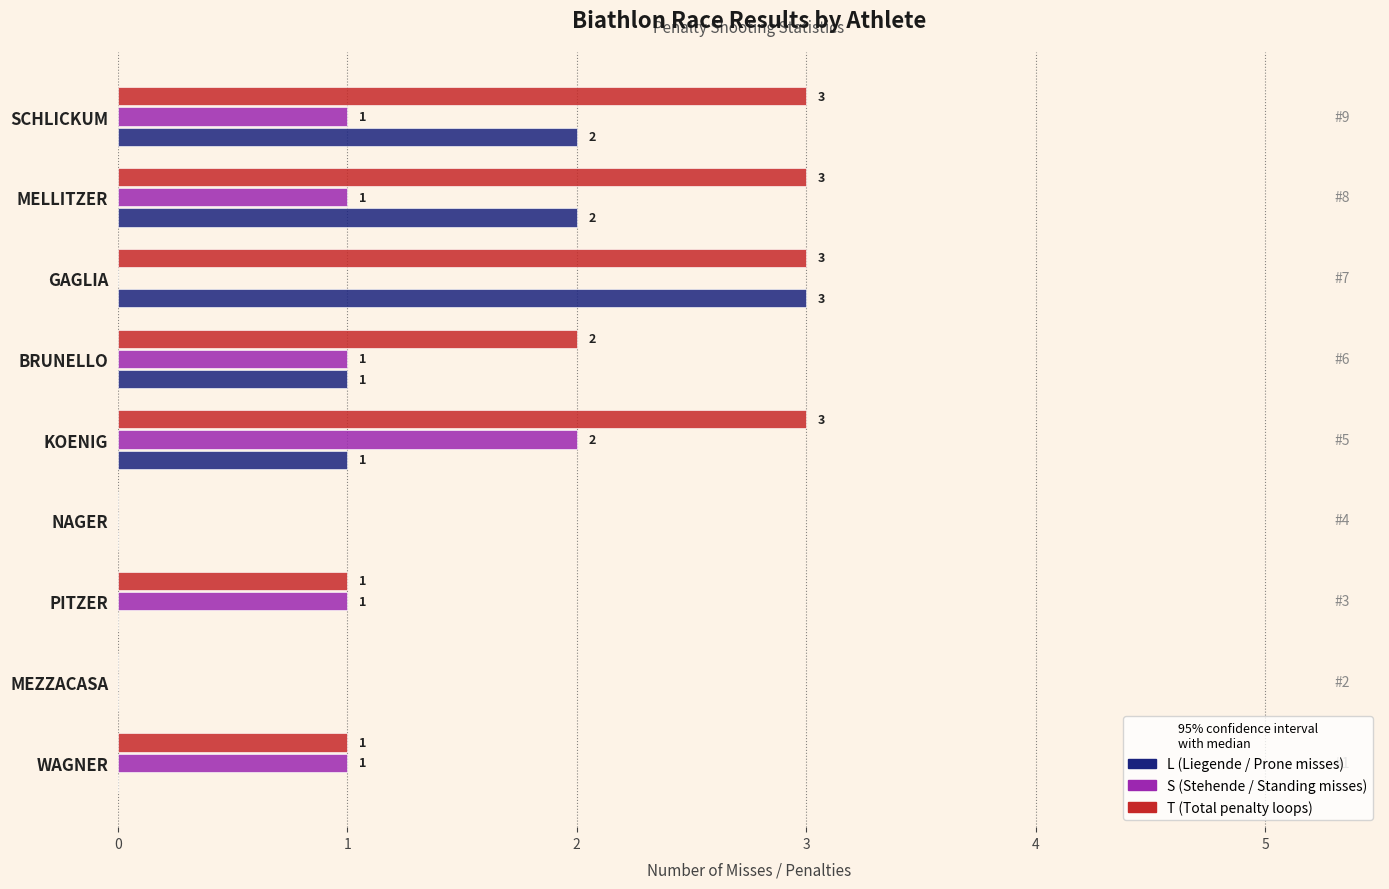

What is the total value across all series at GAGLIA?

6